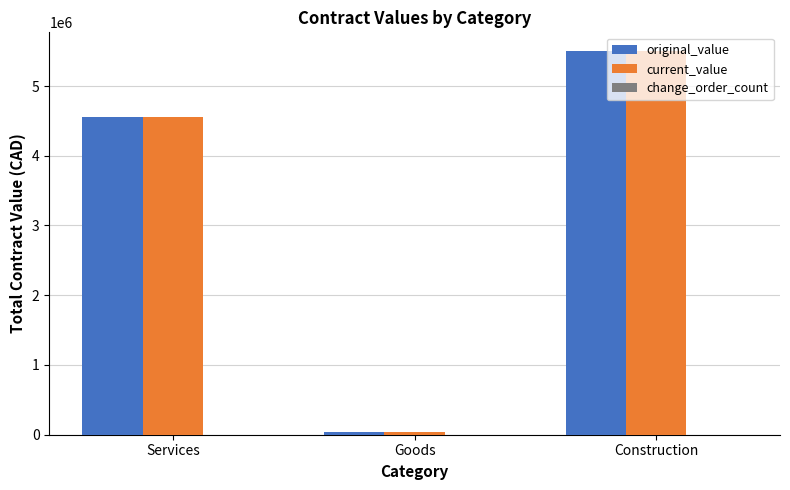

What is the average value of the original_value series?

3366783.7